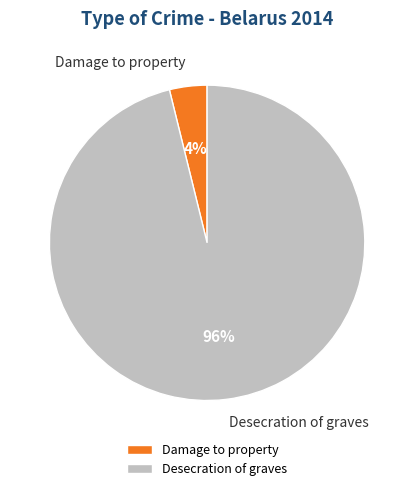

What percentage is the Damage to property slice, to the nearest percent?

4%